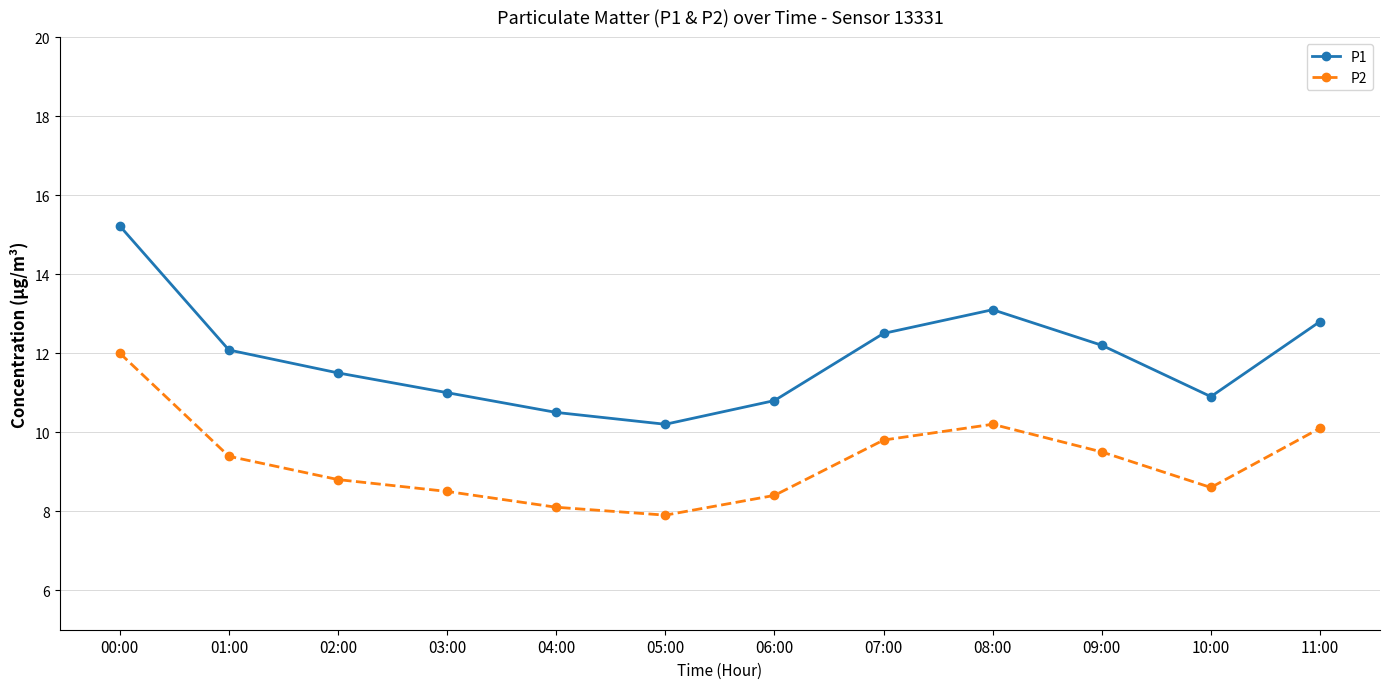

True or false: P1 and P2 cross at least once.

False